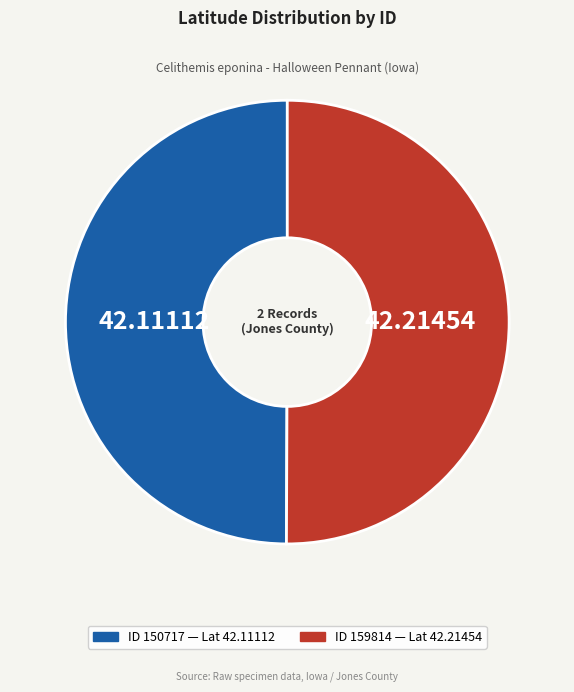

Which slice is the largest?

159814